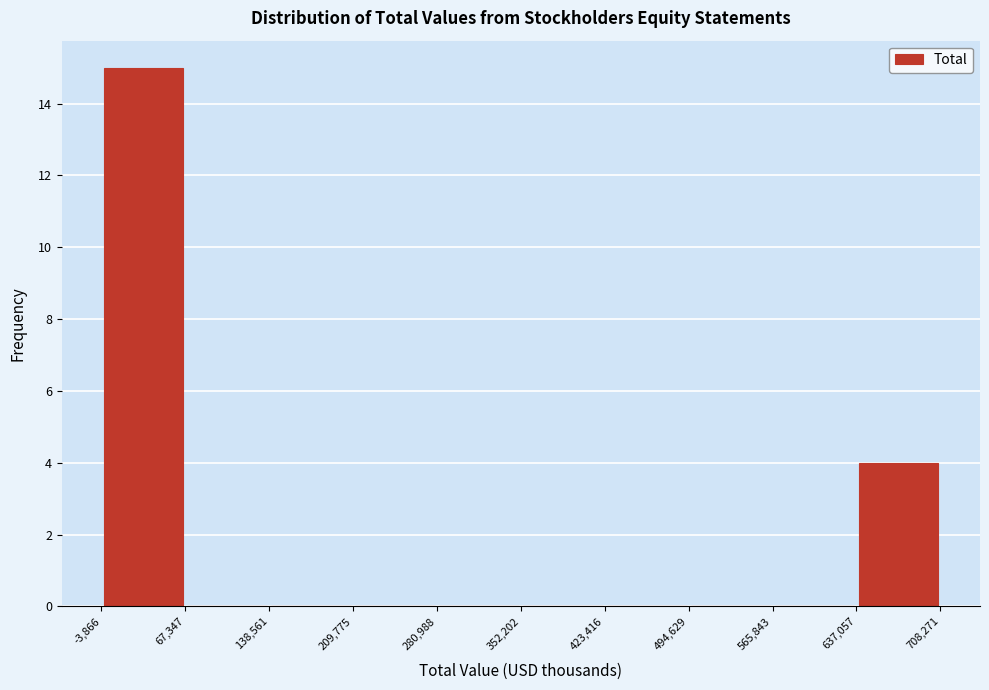

Reading left to right, list every bar in this chart as the range it spans on the x-axis followed by its height. The values are not printed on the chart, so give them approximately, as read against the axis.

-3,866 to 67,347: 15
67,347 to 138,561: 0
138,561 to 209,775: 0
209,775 to 280,988: 0
280,988 to 352,202: 0
352,202 to 423,416: 0
423,416 to 494,629: 0
494,629 to 565,843: 0
565,843 to 637,057: 0
637,057 to 708,271: 4